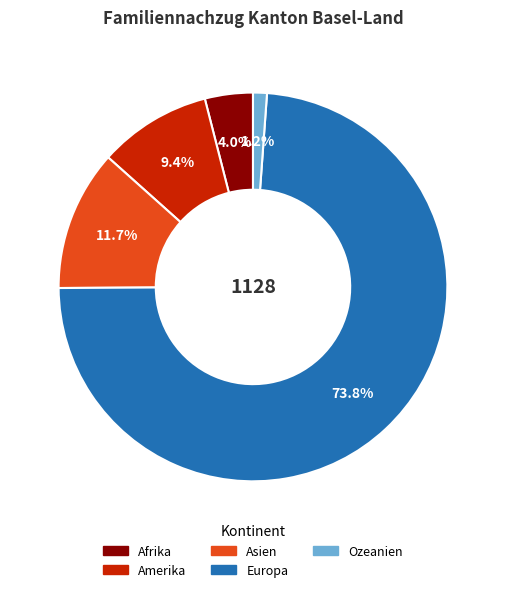

Count the number of slices in the pie.

5